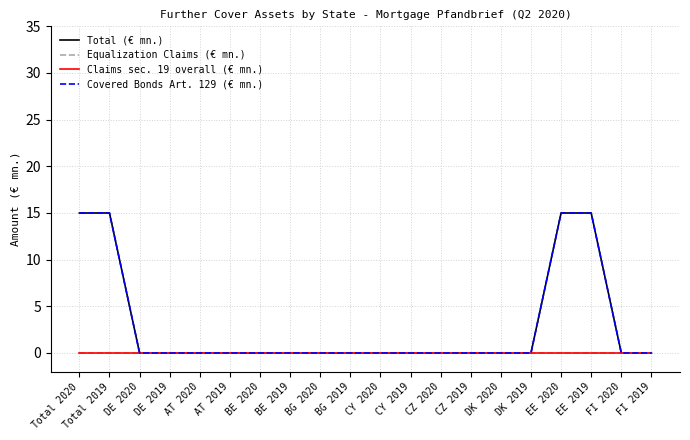

Is this an area chart (filled region under the line)?

No